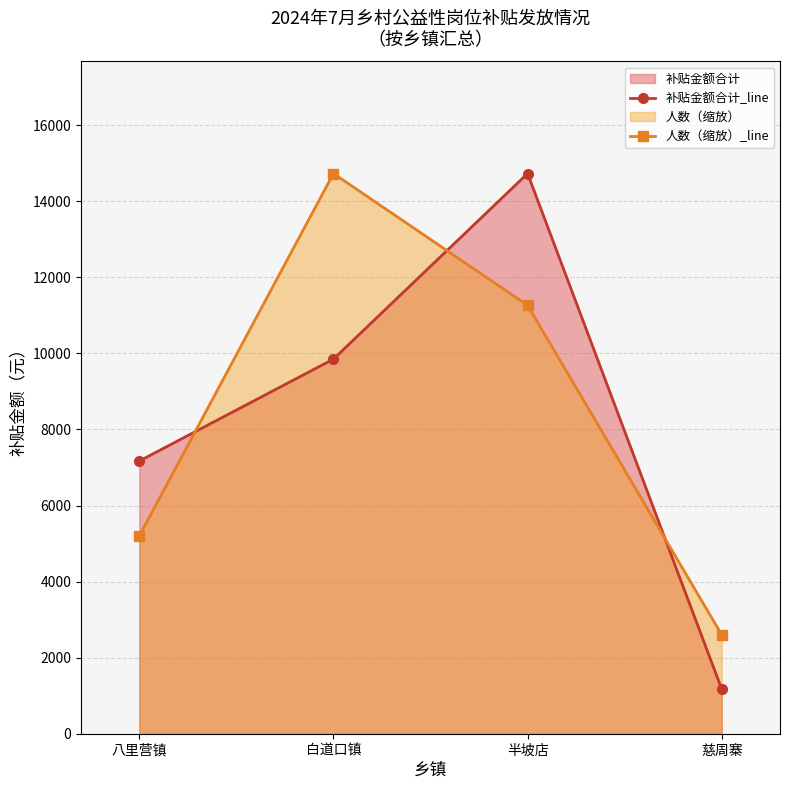

List the series in order of their peak value, lowest first.

补贴金额合计_line, 人数（缩放）_line